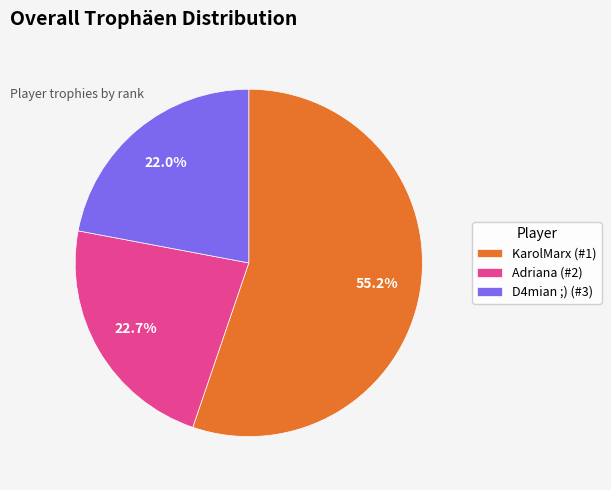

Which slice represents more than half of the pie?

KarolMarx (#1)